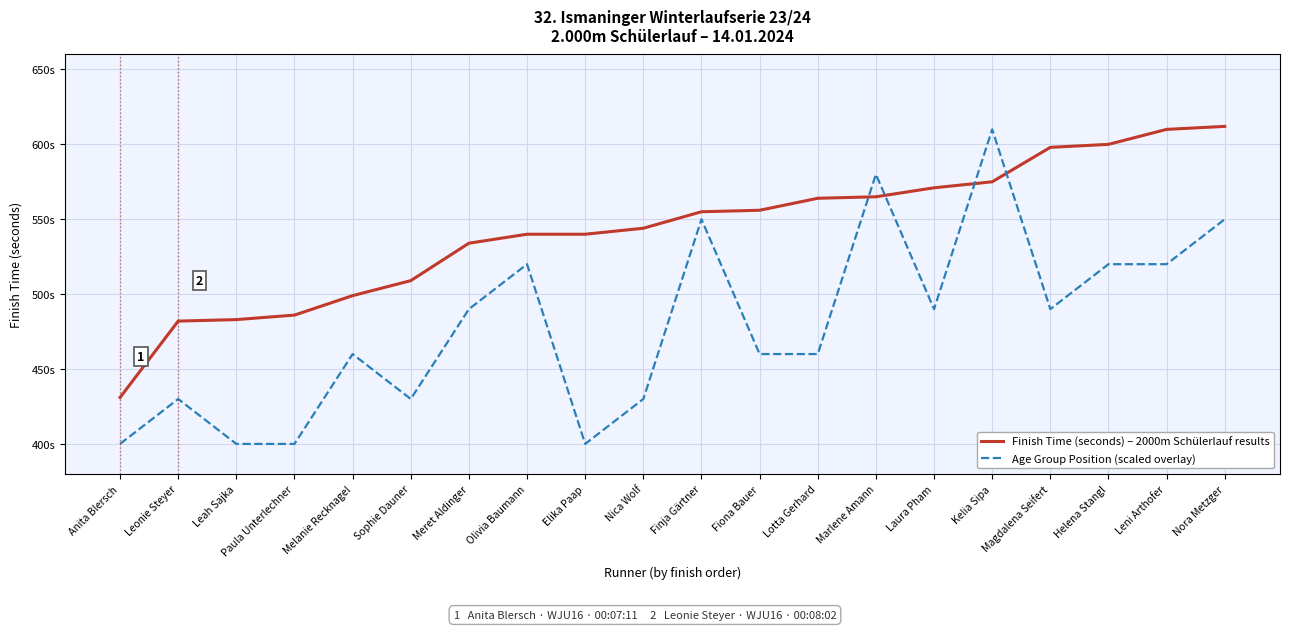

Where is the first local maximum for Age Group Position (scaled overlay)?

Leonie Steyer